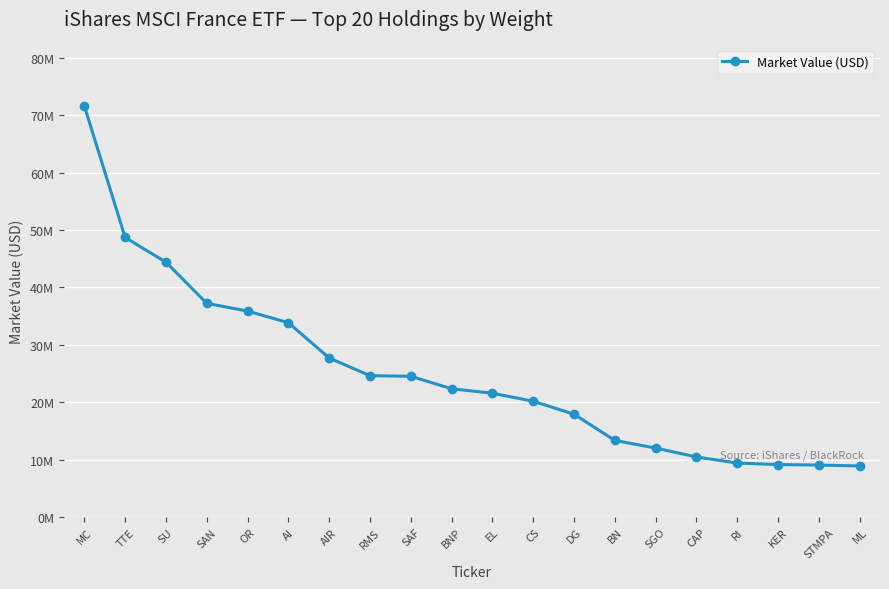

The chart shows a value of 24029347.4 at SU. True or false?

False